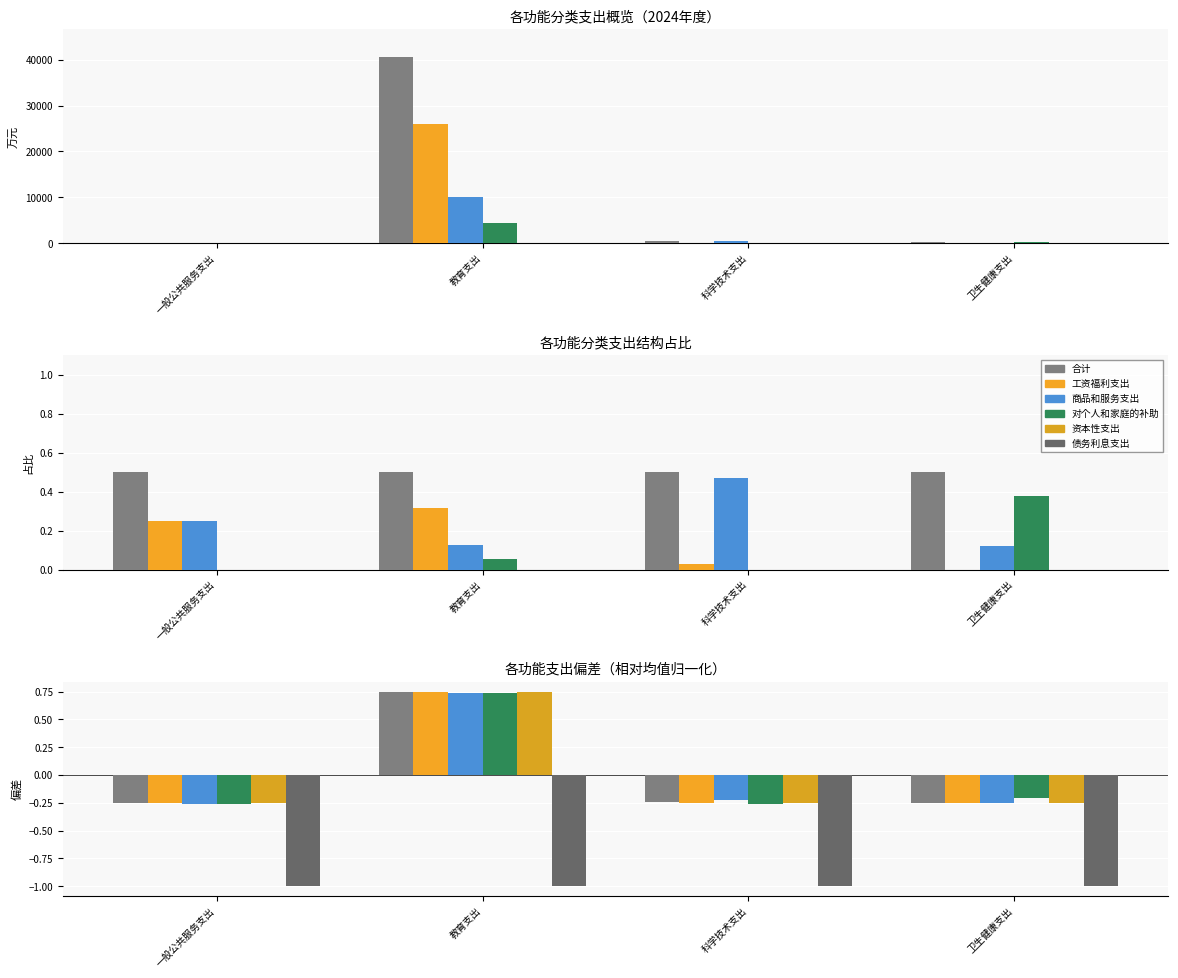

What is the highest value of the 债务利息支出 series?

-1.0